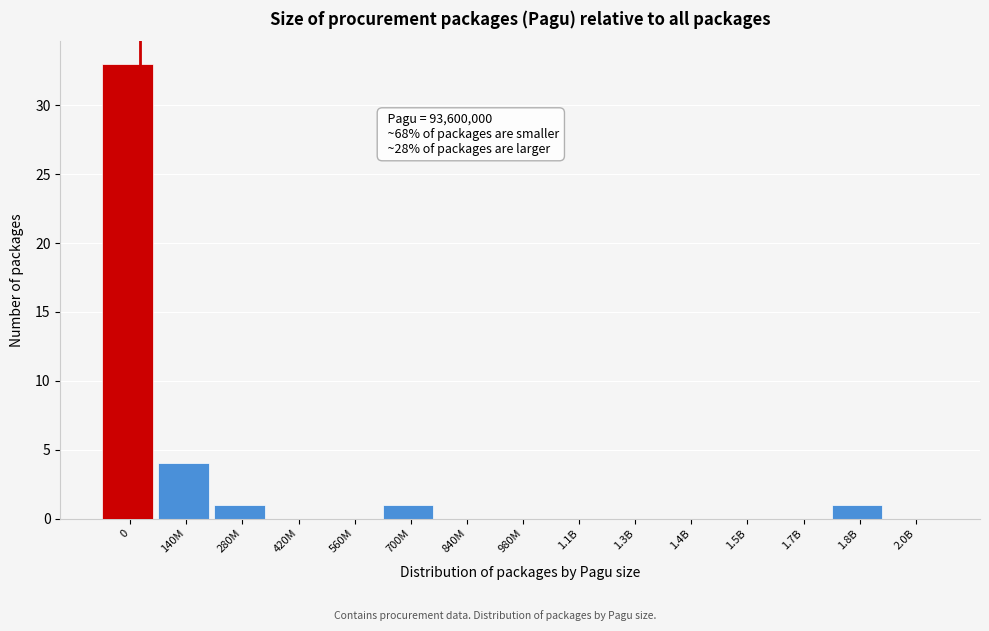

Reading left to right, what are all the values shown in this chart?

0=33	140M=4	280M=1	420M=0	560M=0	700M=1	840M=0	980M=0	1.1B=0	1.3B=0	1.4B=0	1.5B=0	1.7B=0	1.8B=1	2.0B=0